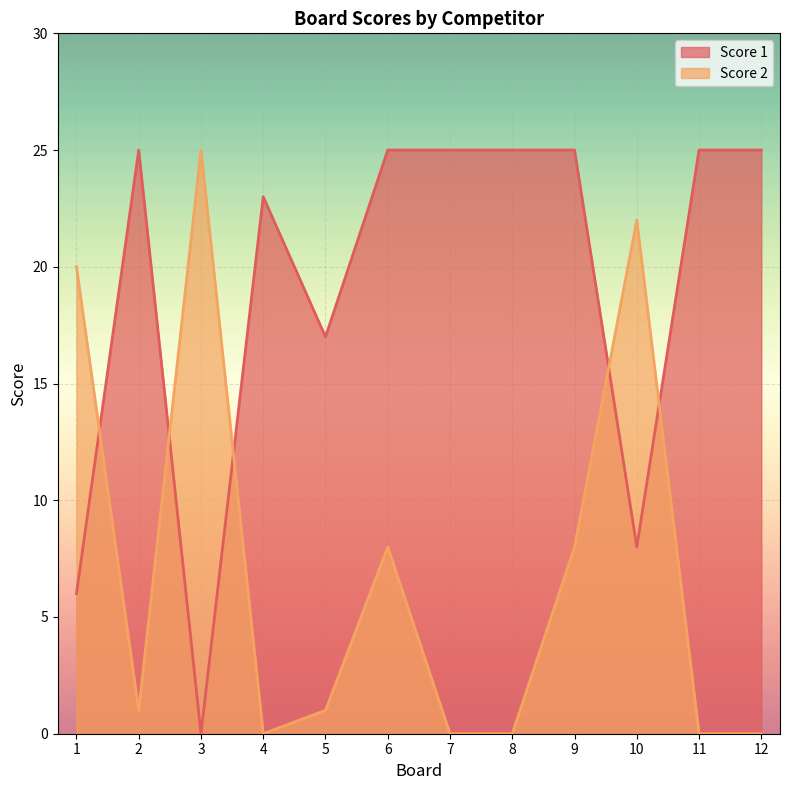

Reading right to left, what are all the values shown in this chart?

Score 1: 12=25	11=25	10=8	9=25	8=25	7=25	6=25	5=17	4=23	3=0	2=25	1=6
Score 2: 12=0	11=0	10=22	9=8	8=0	7=0	6=8	5=1	4=0	3=25	2=1	1=20